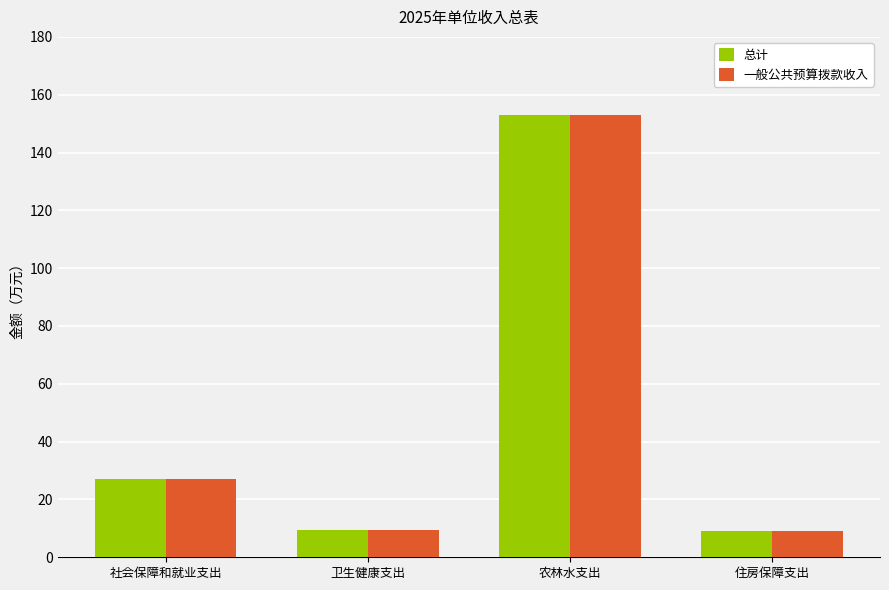

What is the difference between the 一般公共预算拨款收入 values at 住房保障支出 and 社会保障和就业支出?

18.1